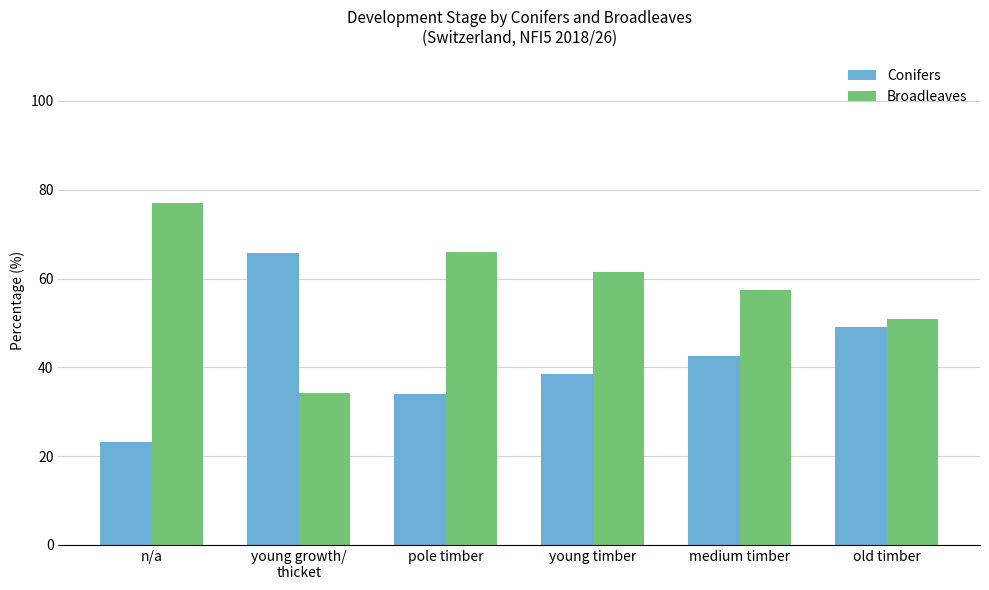

What is the minimum value for Broadleaves?

34.3